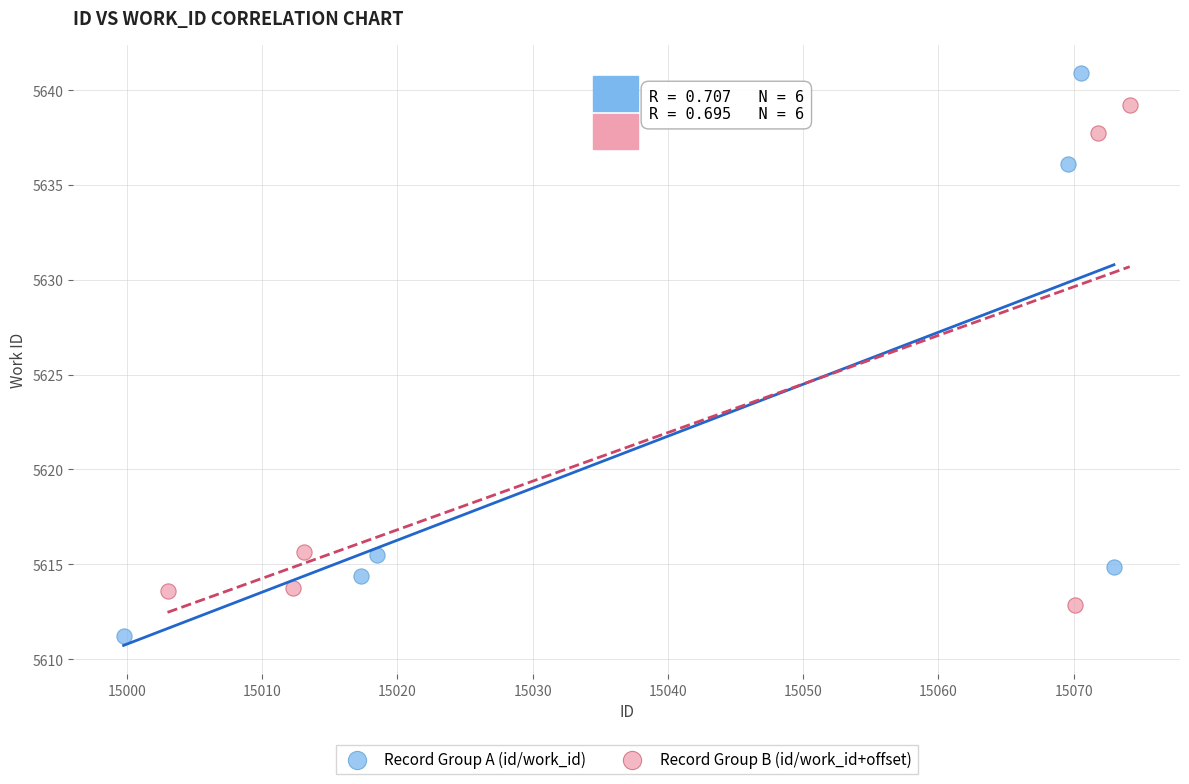

Which series contains the lowest Y value?

Record Group A (id/work_id)